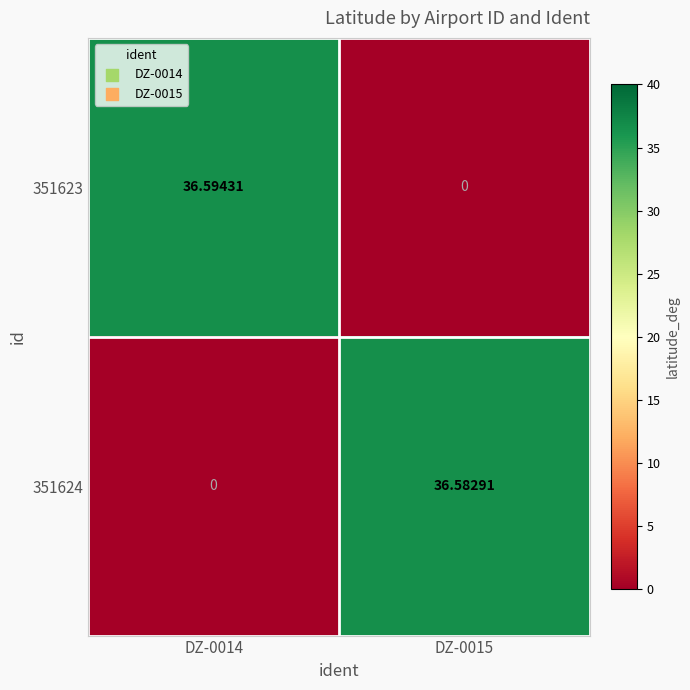

Which series changed the most between DZ-0014 and DZ-0015?

351623